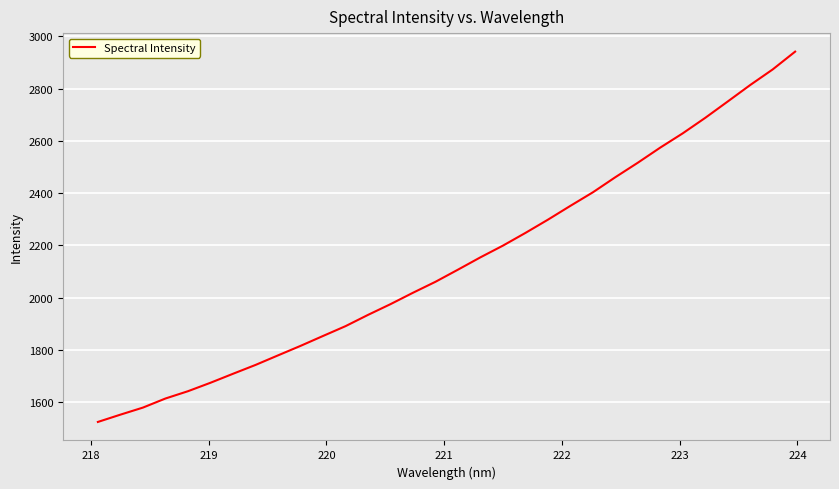

What is the difference between the maximum and minimum values?

1416.5